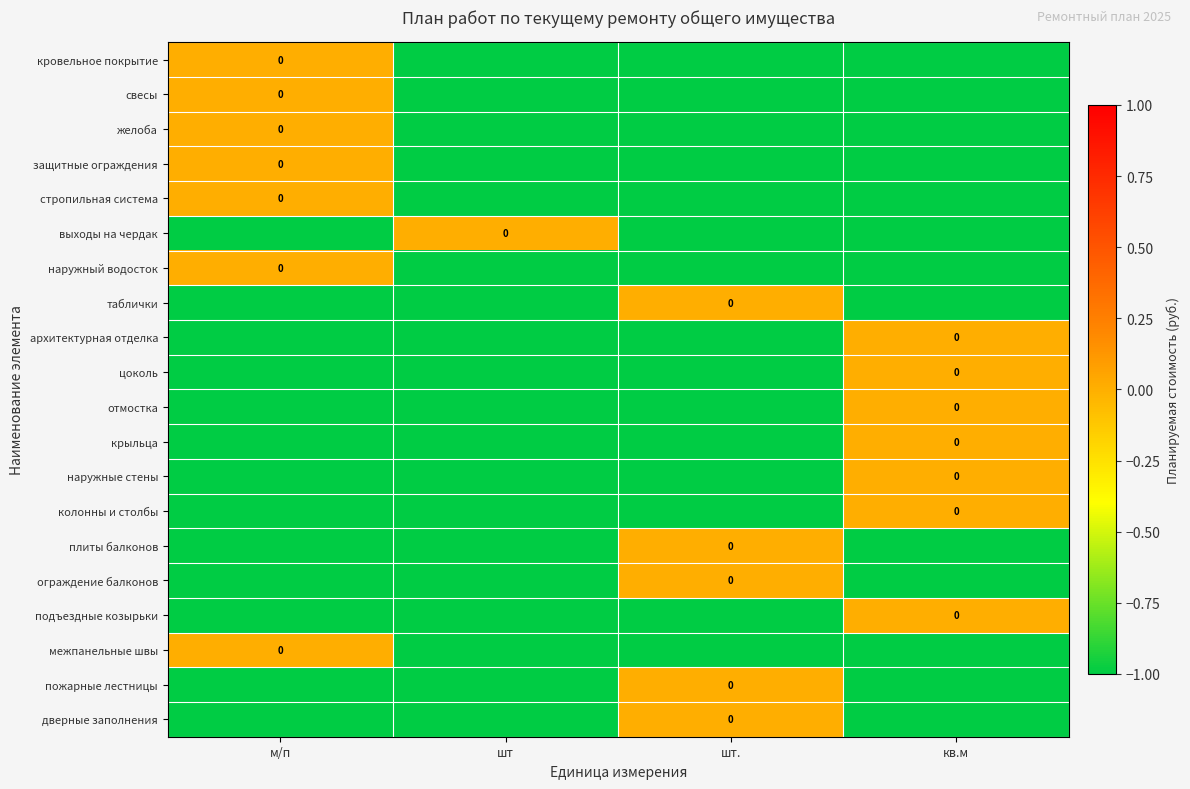

What is the total value across all series at шт?

-19